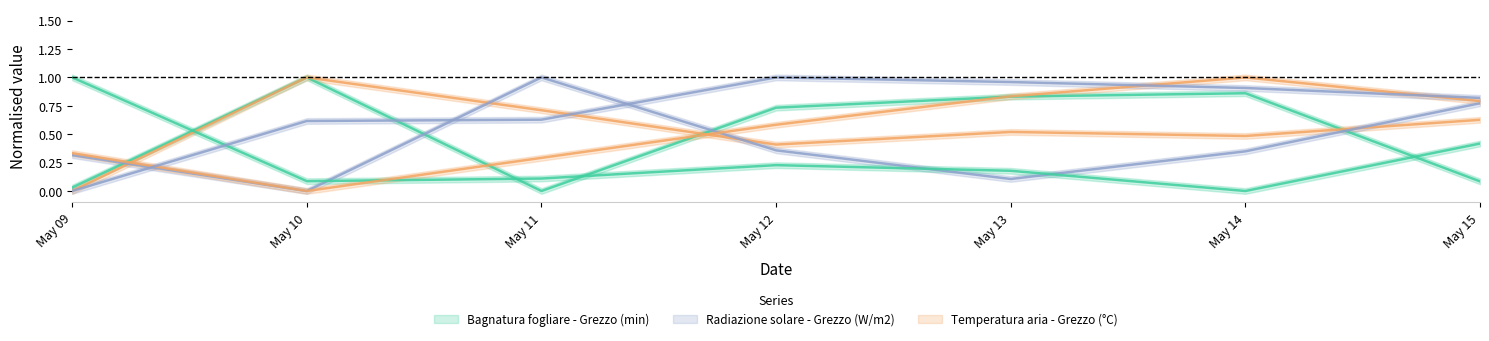

How many positive values does the Radiazione solare - Max (W/m2) series have?

6